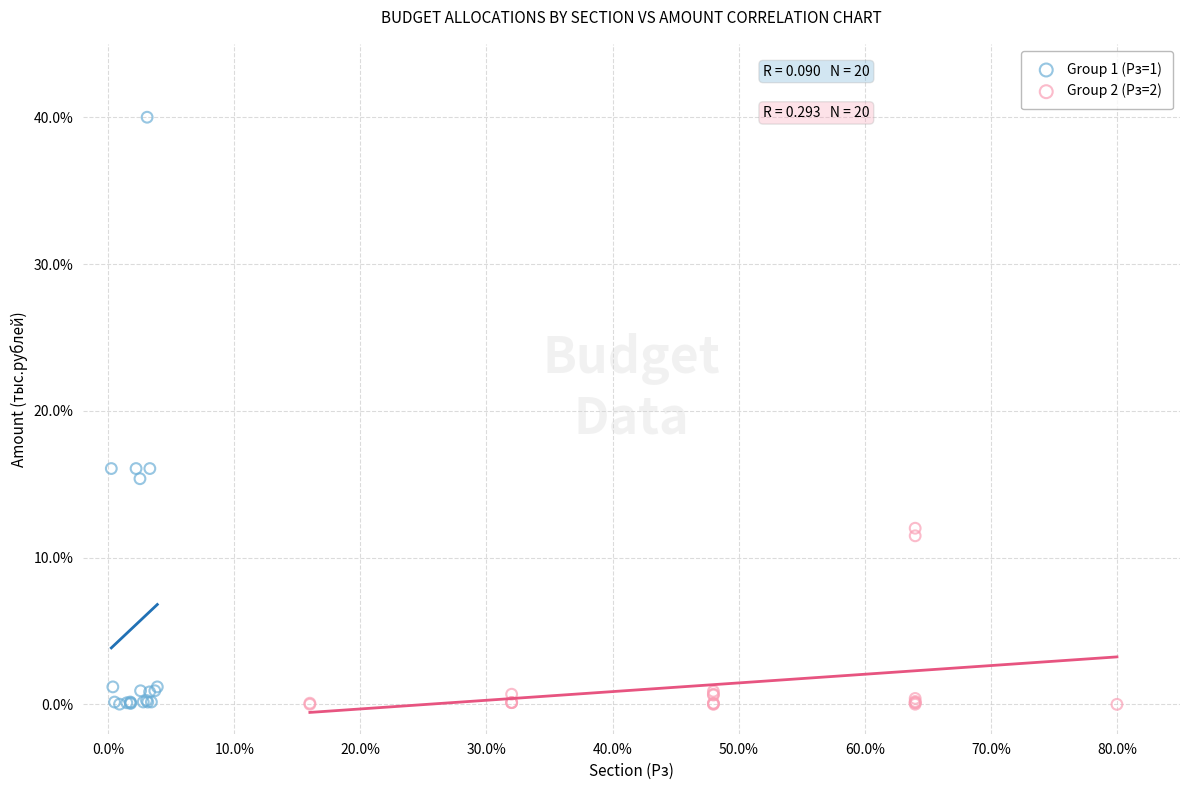

Which series contains the highest Y value?

Group 1 (Рз=1)